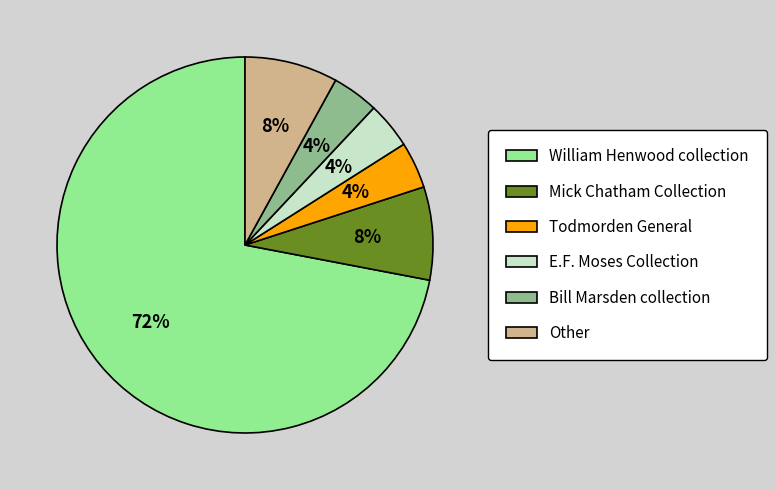

Does William Henwood collection account for over 50% of the chart?

Yes